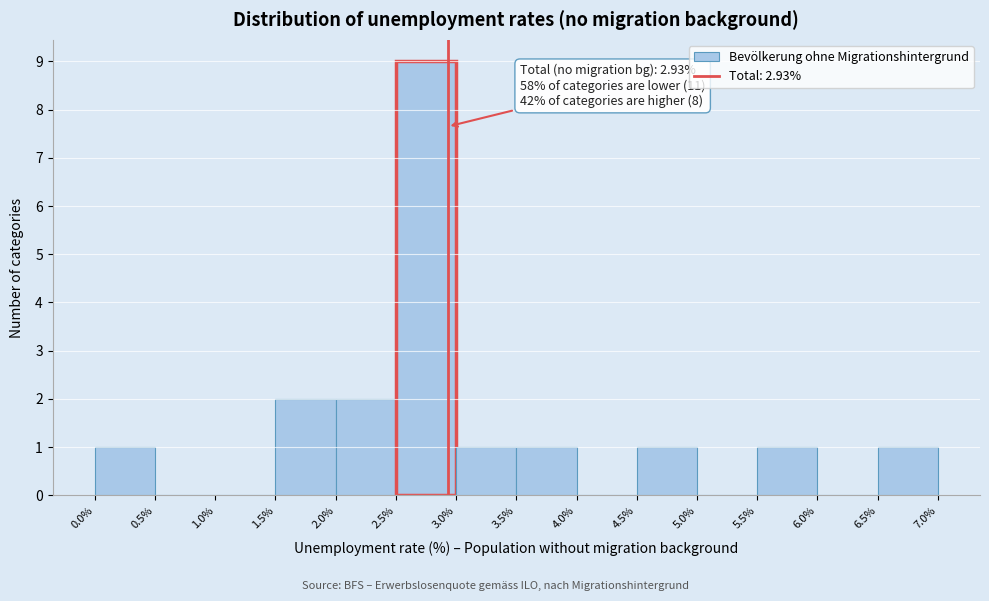

Which range on the x-axis has the tallest bar?

2.5% to 3.0%